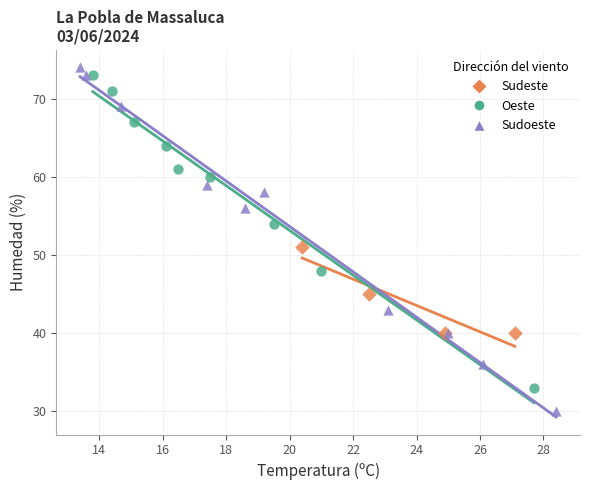

Which series has the widest spread of Y values?

Sudoeste